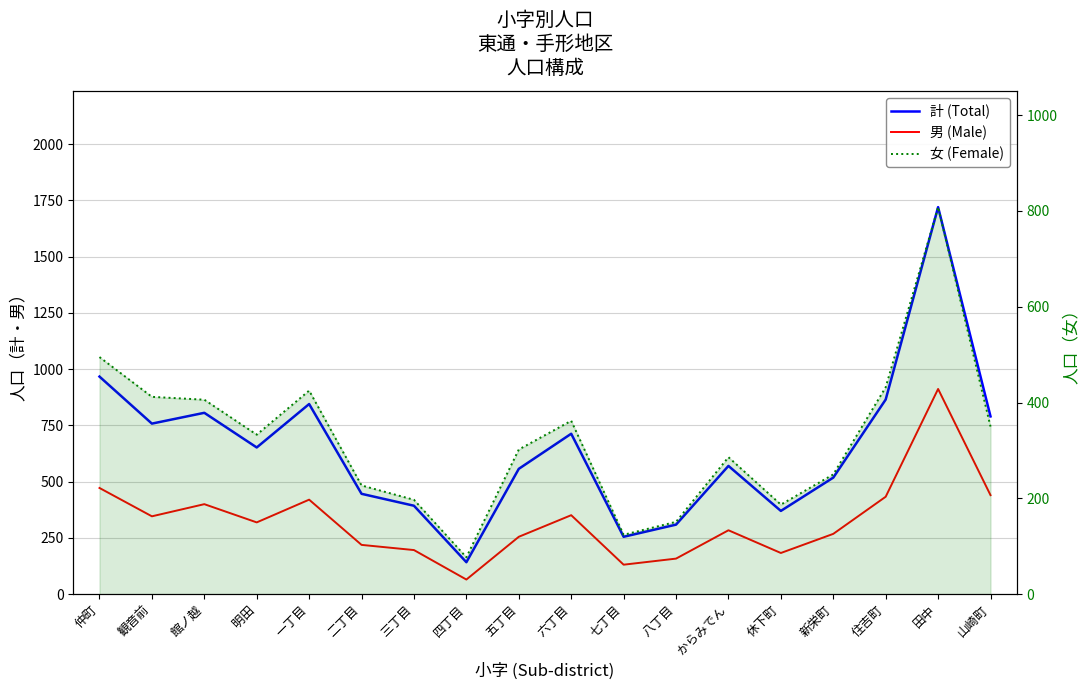

Reading left to right, list all the values displayed in this chart.

計 (Total): 仲町=967	観音前=758	館ノ越=806	明田=652	一丁目=845	二丁目=446	三丁目=393	四丁目=142	五丁目=557	六丁目=713	七丁目=255	八丁目=309	からみでん=570	休下町=370	新栄町=518	住吉町=865	田中=1720	山崎町=790
男 (Male): 仲町=472	観音前=346	館ノ越=400	明田=319	一丁目=420	二丁目=219	三丁目=196	四丁目=65	五丁目=255	六丁目=351	七丁目=131	八丁目=158	からみでん=284	休下町=183	新栄町=268	住吉町=433	田中=912	山崎町=440
女 (Female): 仲町=495	観音前=412	館ノ越=406	明田=333	一丁目=425	二丁目=227	三丁目=197	四丁目=77	五丁目=302	六丁目=362	七丁目=124	八丁目=151	からみでん=286	休下町=187	新栄町=250	住吉町=432	田中=808	山崎町=350